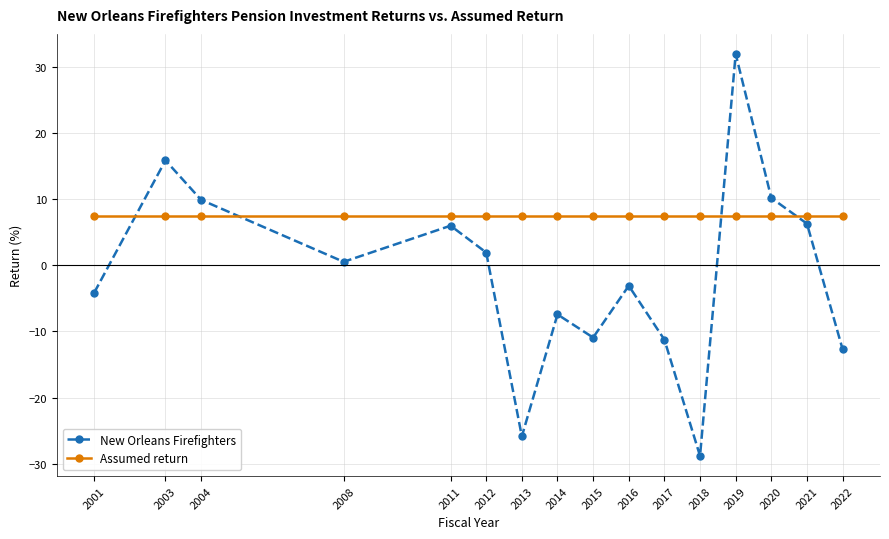

Reading left to right, extract all data points from this chart.

New Orleans Firefighters: -4.1	15.8	9.9	0.5	6.0	1.9	-25.8	-7.4	-10.9	-3.1	-11.2	-28.8	31.9	10.2	6.3	-12.7
Assumed return: 7.5	7.5	7.5	7.5	7.5	7.5	7.5	7.5	7.5	7.5	7.5	7.5	7.5	7.5	7.5	7.5